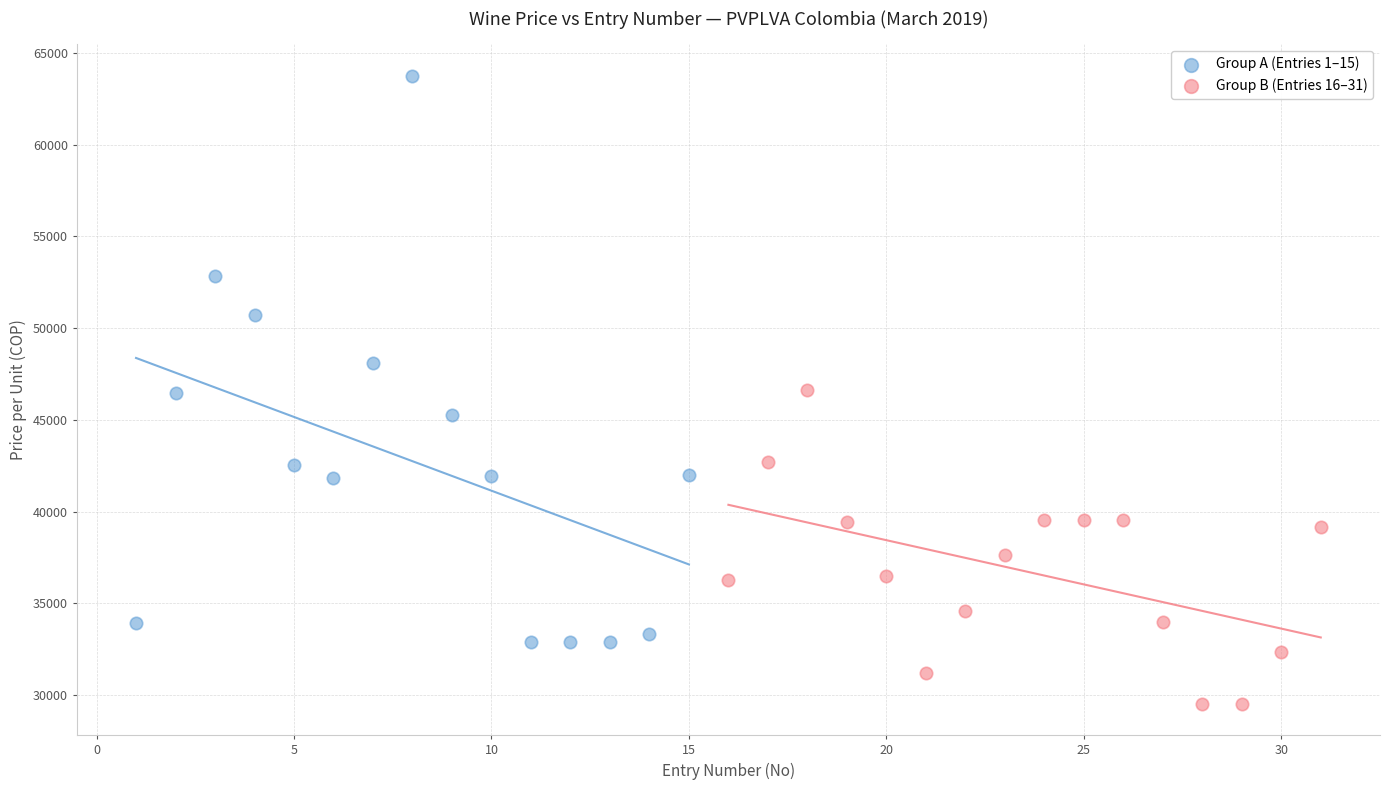

Which series reaches the minimum Y coordinate?

Group B (Entries 16–31)